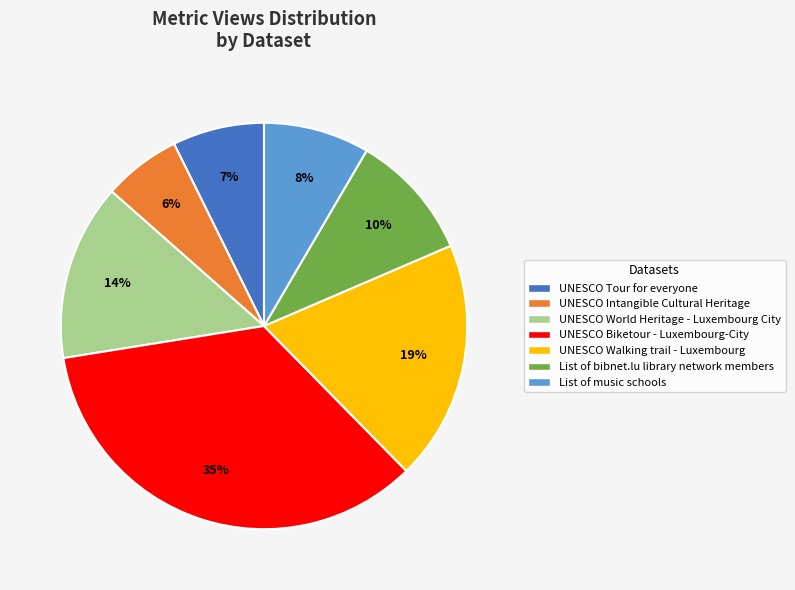

To the nearest percent, what percentage of the pie is List of music schools?

8%